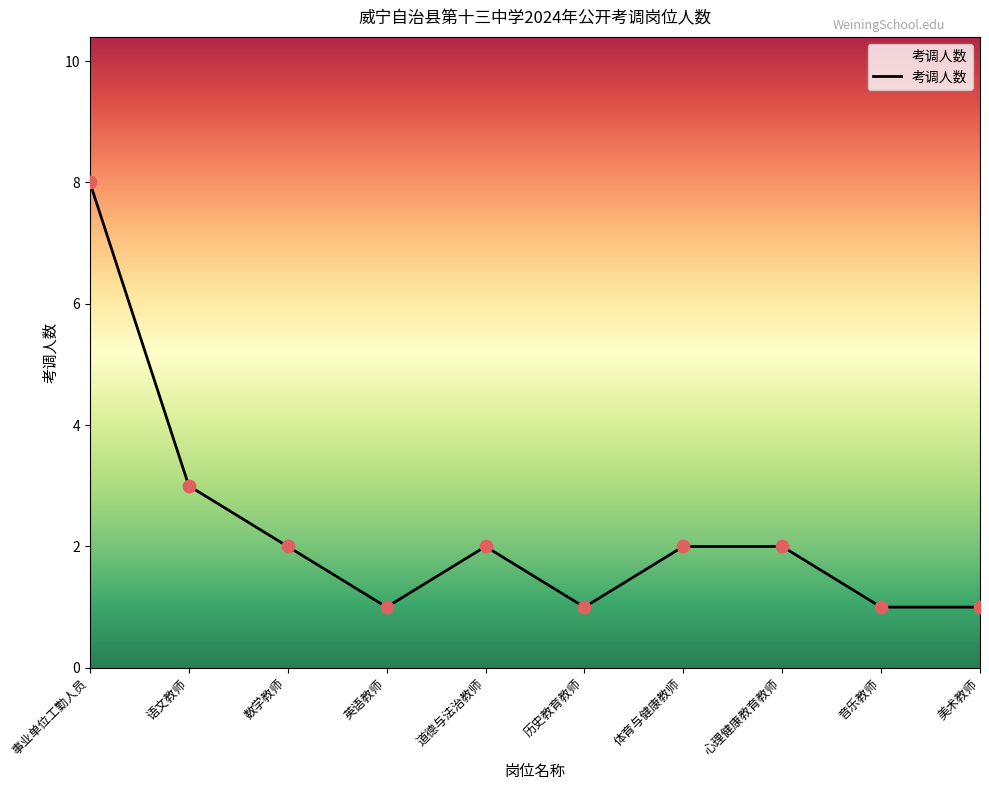

What is the change in value from 英语教师 to 道德与法治教师?

+1